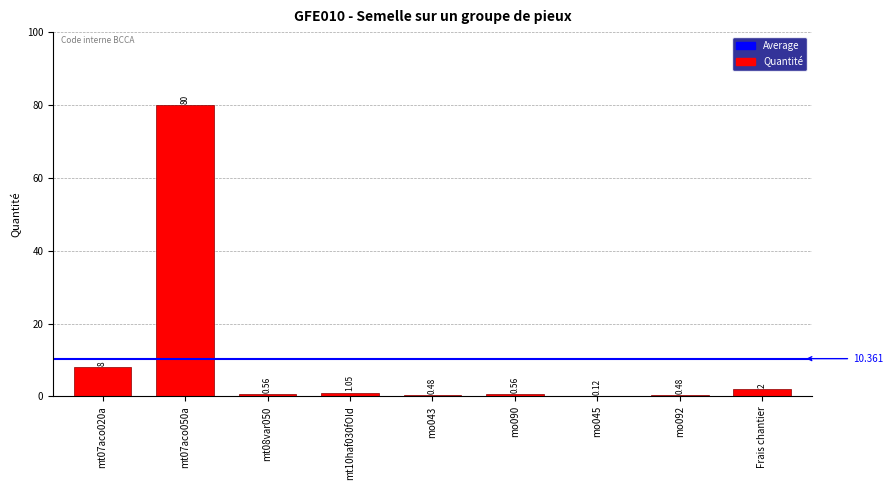

Where is the data nearest to the value 40?

mt07aco020a